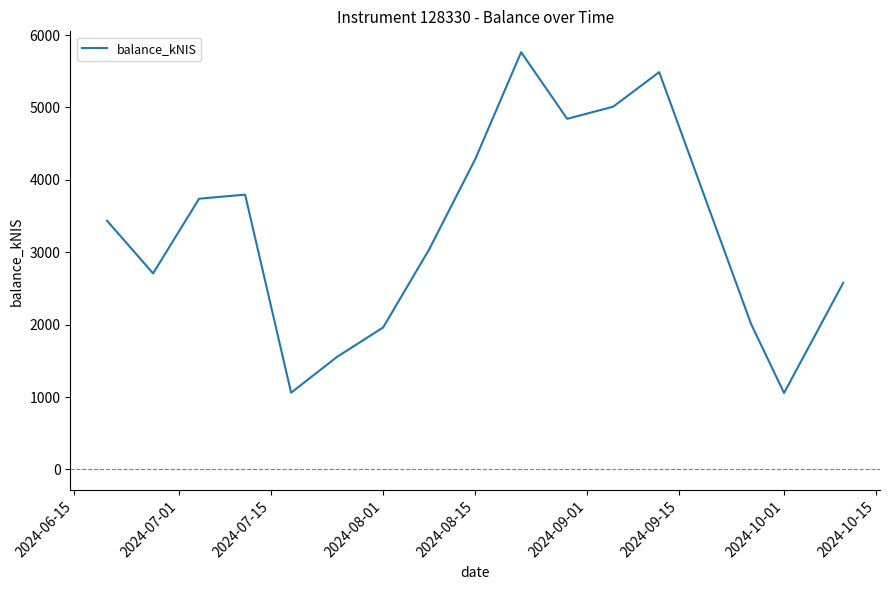

What is the minimum value shown in the chart?

1056.9